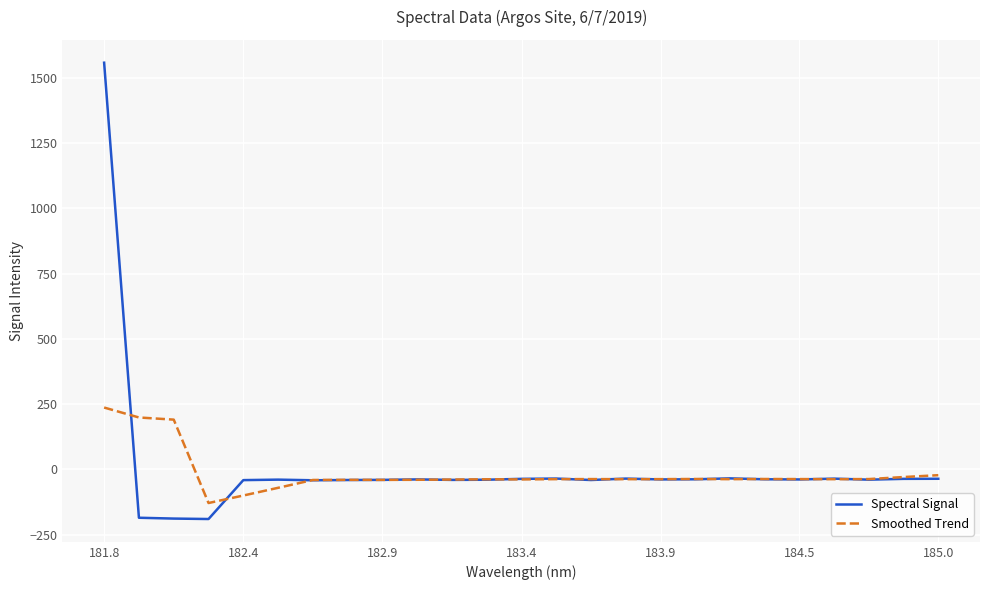

Which series has the widest spread of values?

Spectral Signal